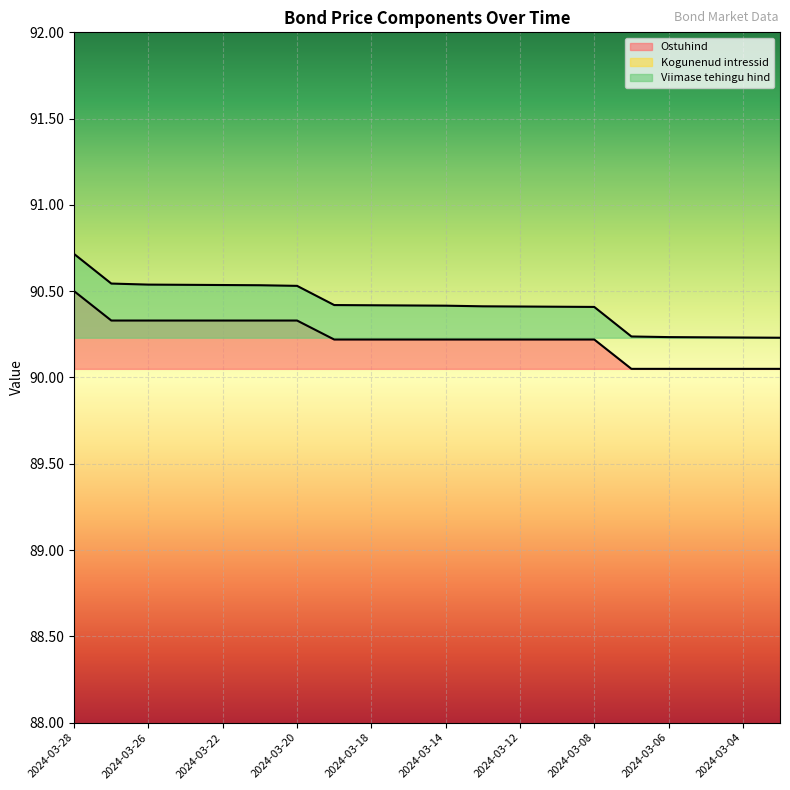

True or false: Viimase tehingu hind and Ostuhind cross at least once.

False